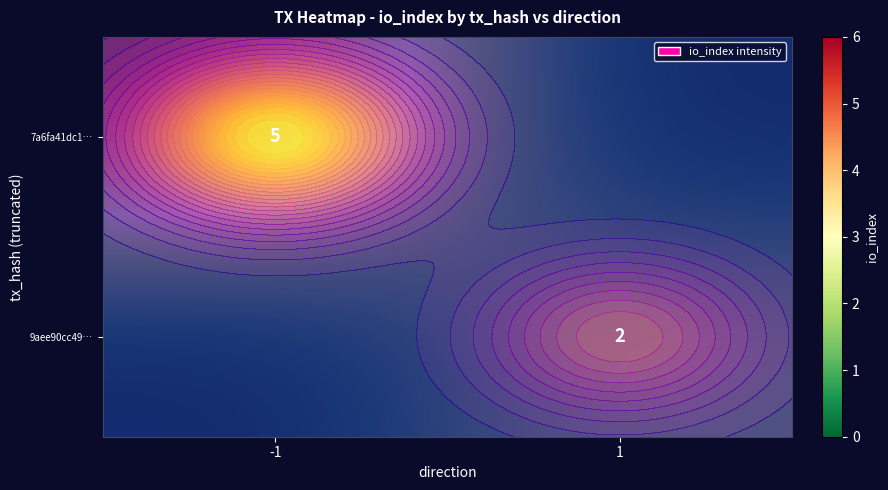

Which category has the highest value across all series?

-1